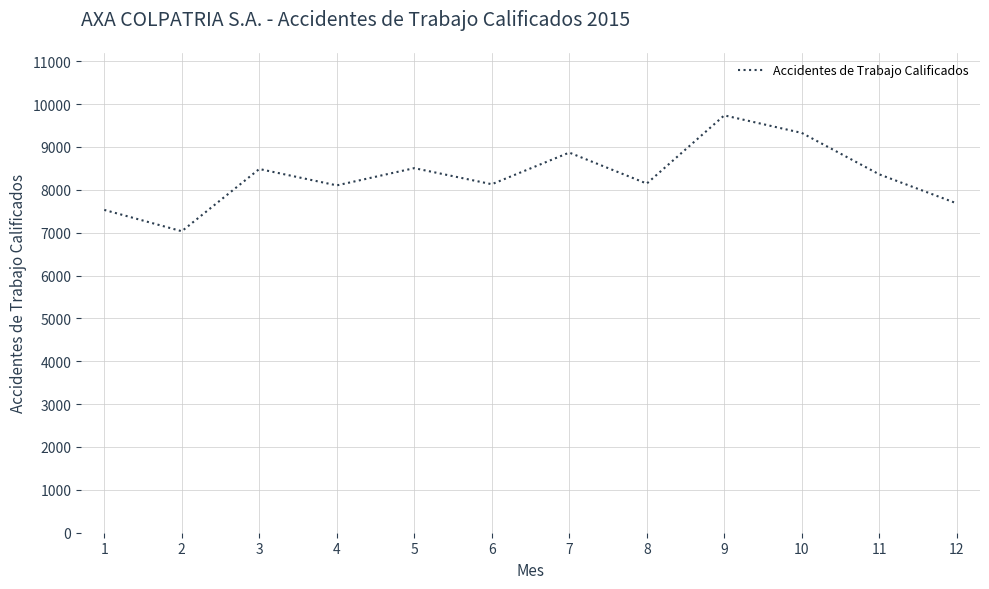

The chart shows a value of 11269 at 1. True or false?

False